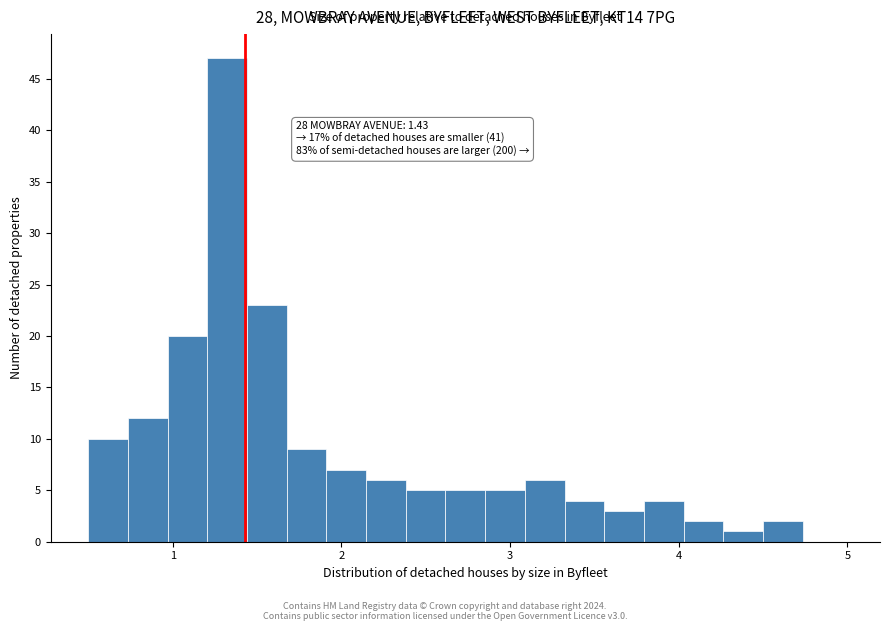

Around what value on the x-axis is the tallest bar? Give the approximate position of its centre, as read against the axis.

1.3